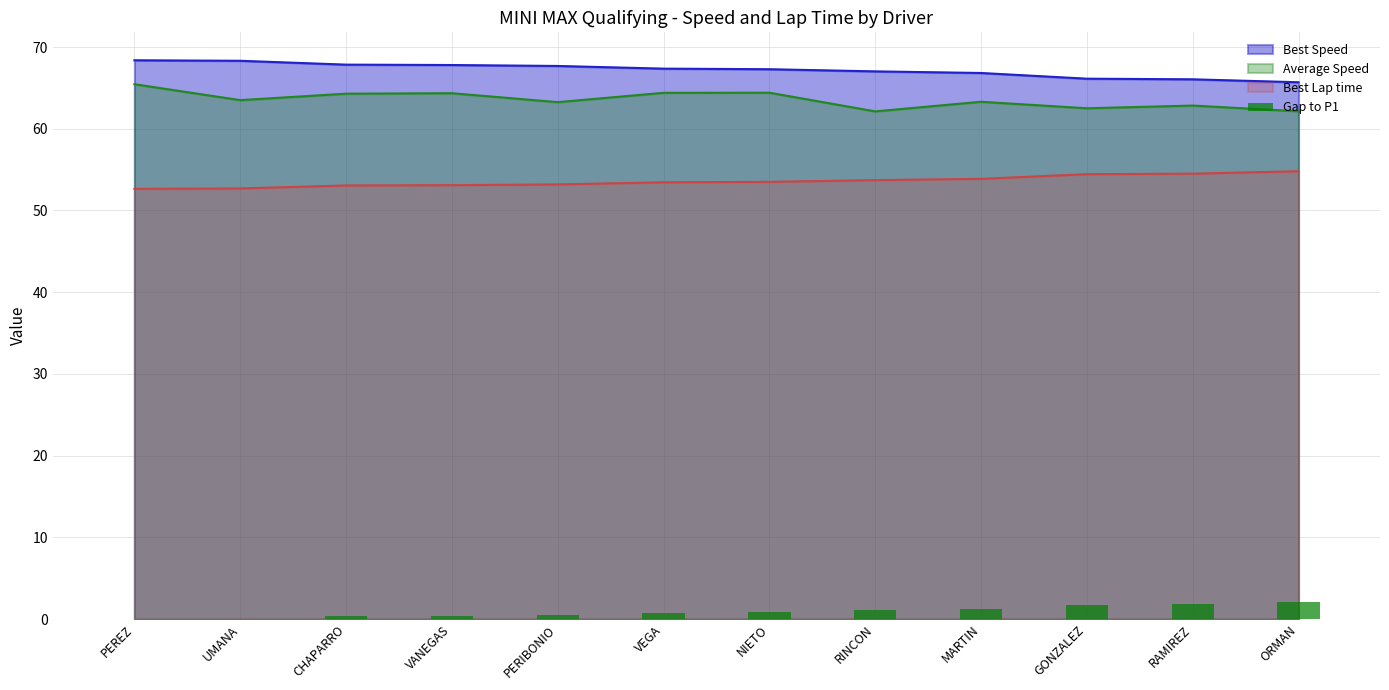

What is the maximum value for Best Lap time?

54.8